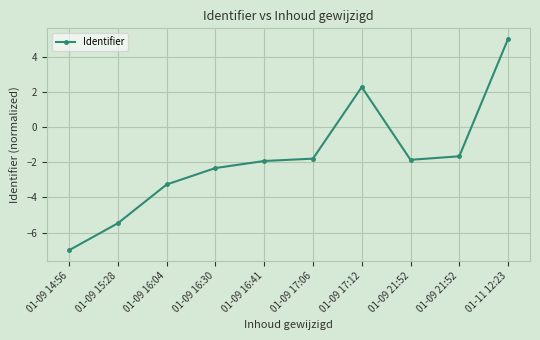

How many series are shown in this chart?

1